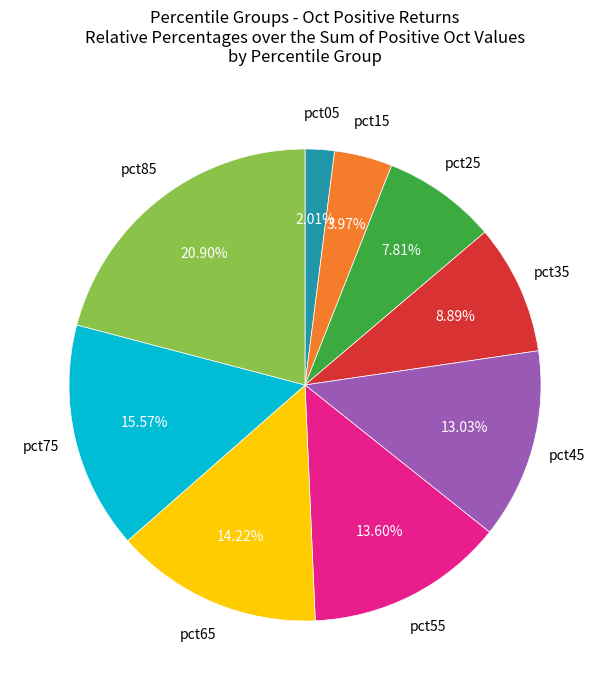

Is there a majority slice in this chart?

No